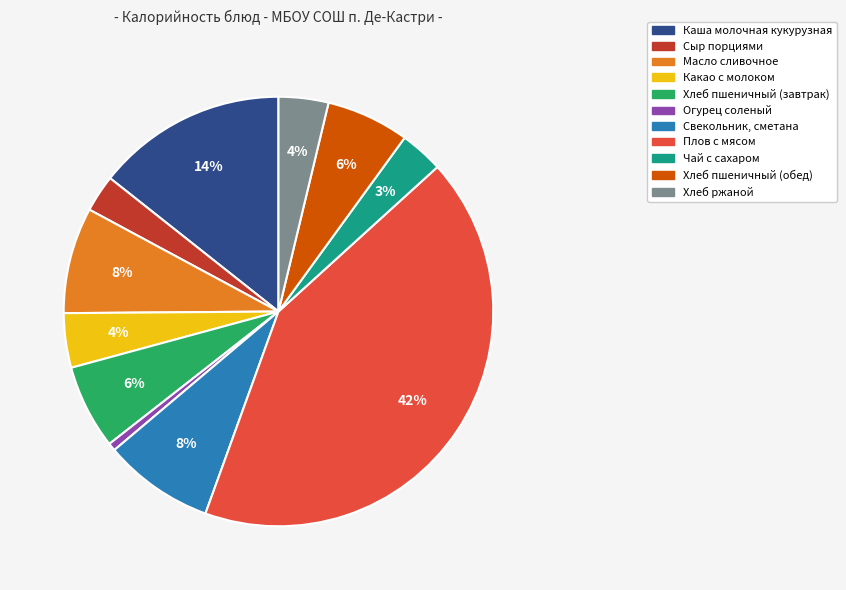

Is Свекольник, сметана the majority of the pie?

No